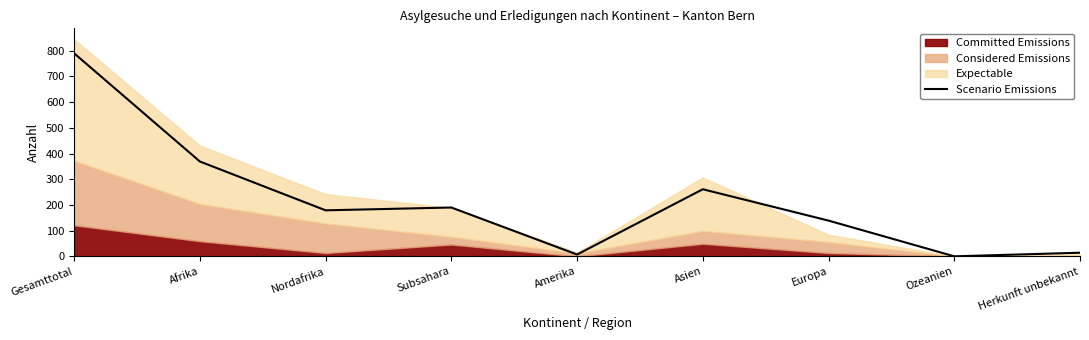

Rank the categories by value from lowest to highest.

Ozeanien, Amerika, Herkunft unbekannt, Europa, Nordafrika, Subsahara, Asien, Afrika, Gesamttotal